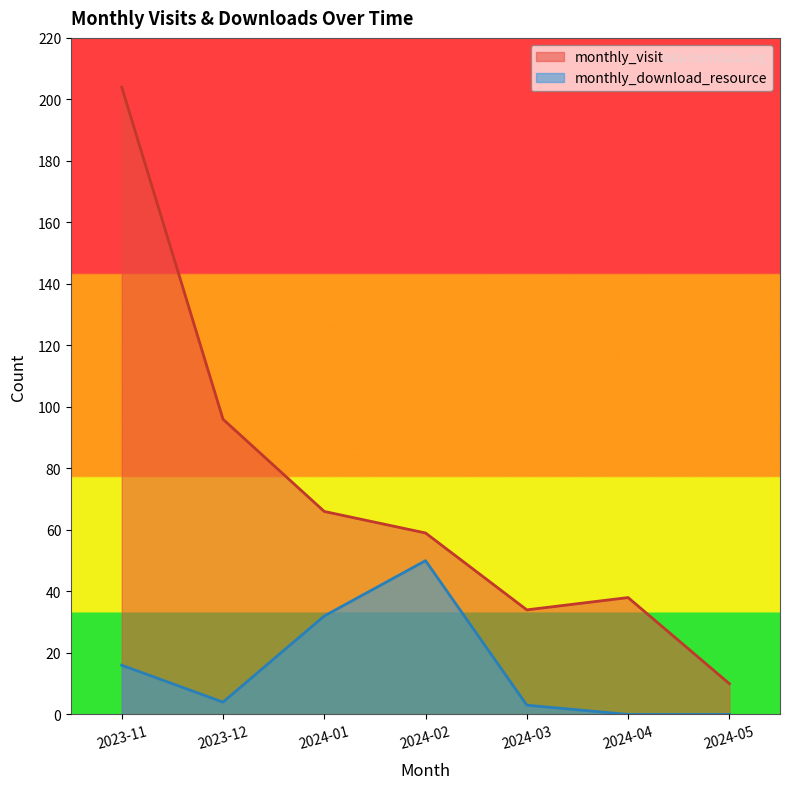

Reading left to right, list all the values displayed in this chart.

monthly_visit: 2023-11=204	2023-12=96	2024-01=66	2024-02=59	2024-03=34	2024-04=38	2024-05=10
monthly_download_resource: 2023-11=16	2023-12=4	2024-01=32	2024-02=50	2024-03=3	2024-04=0	2024-05=0